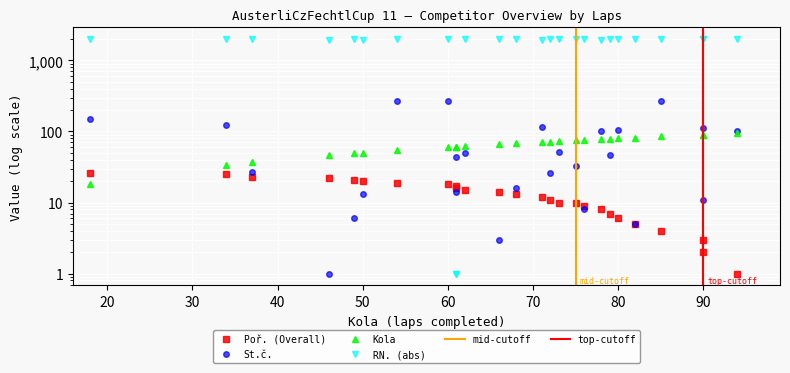

What is the maximum value for RN.?

1997